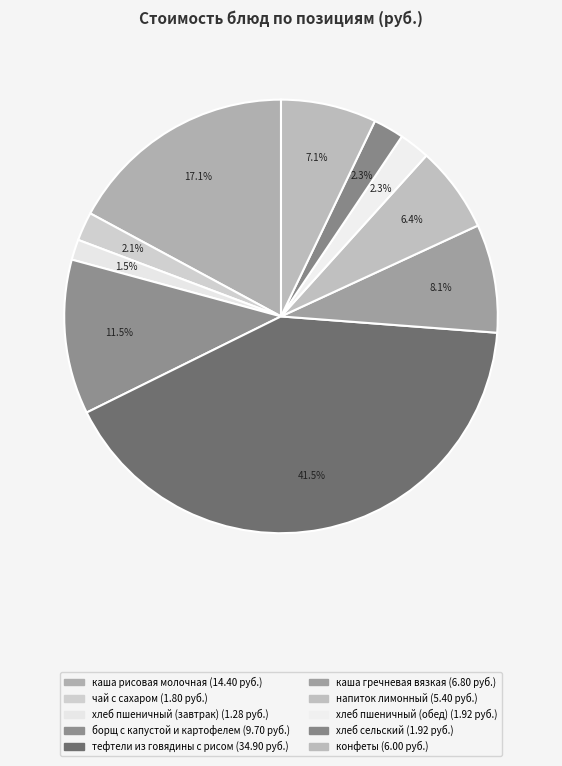

To the nearest percent, what portion does хлеб пшеничный (обед) represent?

2%